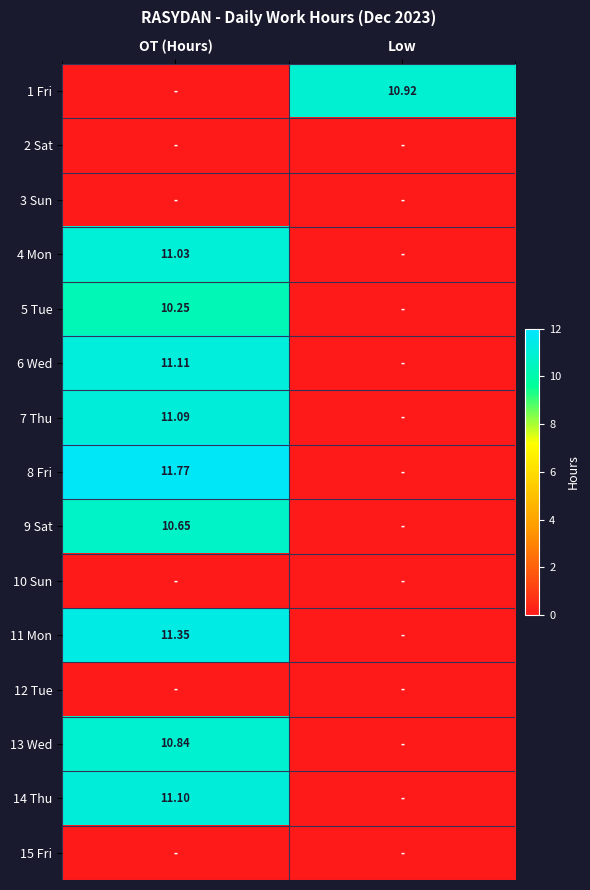

Is the value of 6 Wed at OT (Hours) greater than the value of 7 Thu at OT (Hours)?

Yes